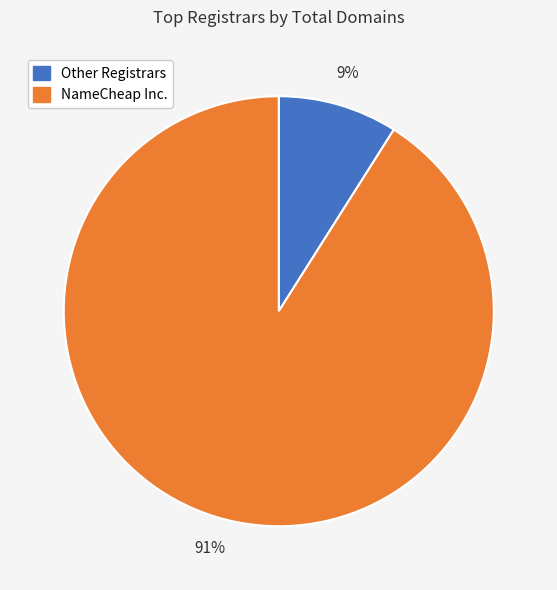

Which category has the biggest portion of the pie?

NameCheap Inc.